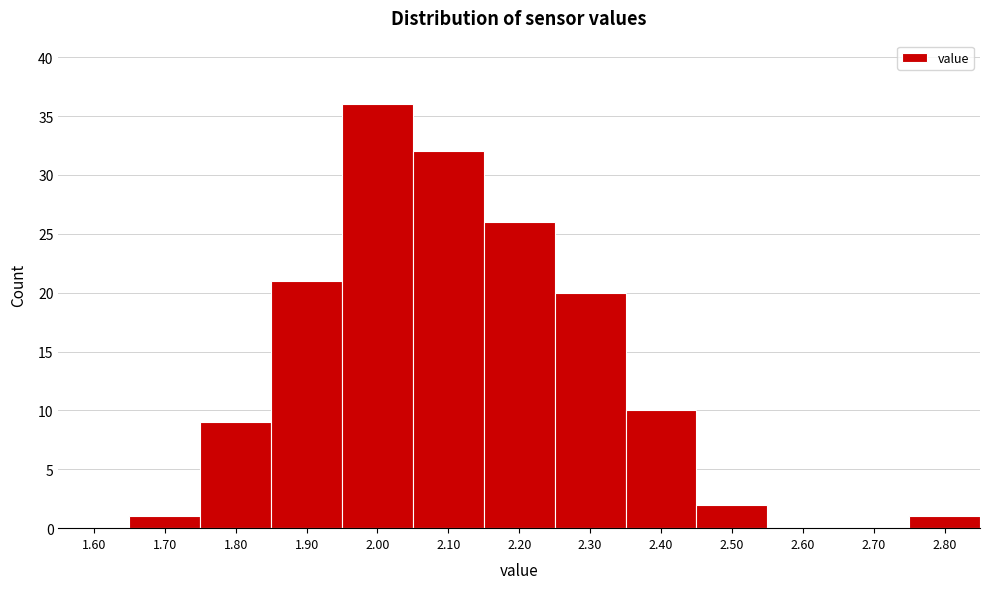

Reading left to right, transcribe all the data shown in this chart.

1.60=0	1.70=1	1.80=9	1.90=21	2.00=36	2.10=32	2.20=26	2.30=20	2.40=10	2.50=2	2.60=0	2.70=0	2.80=1